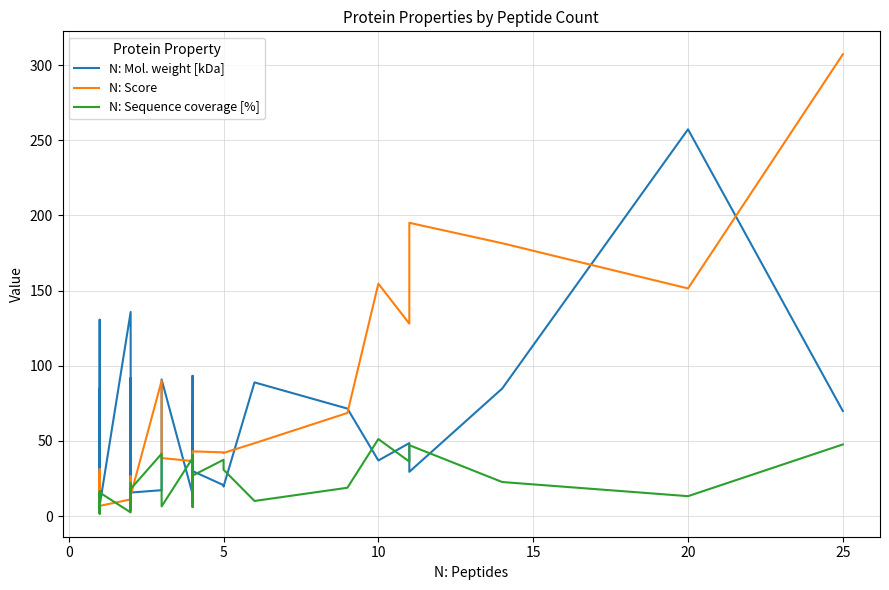

Count the number of data series in this chart.

3